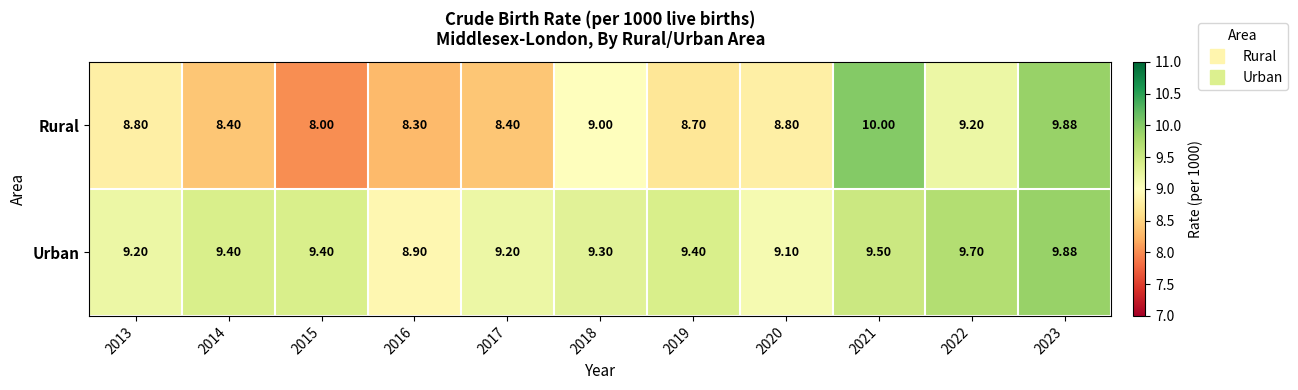

Rank the series by their average value, from lowest to highest.

Rural, Urban